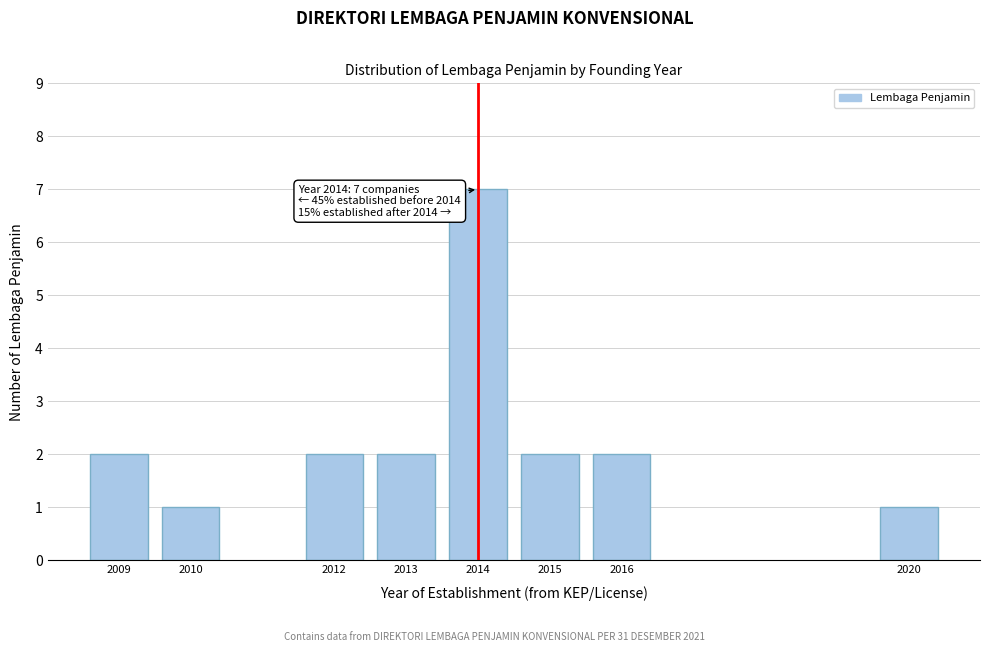

Reading left to right, list all the values displayed in this chart.

2	1	2	2	7	2	2	1